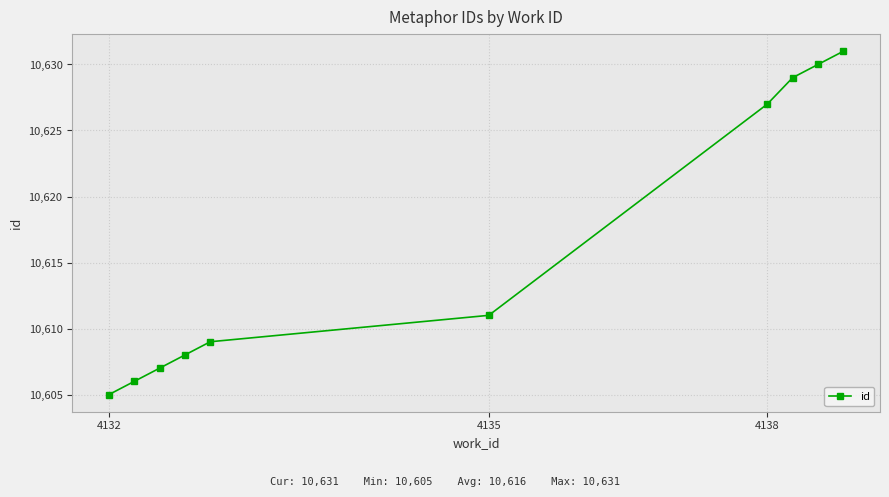

What is the value of the 5th point from the left?

10609